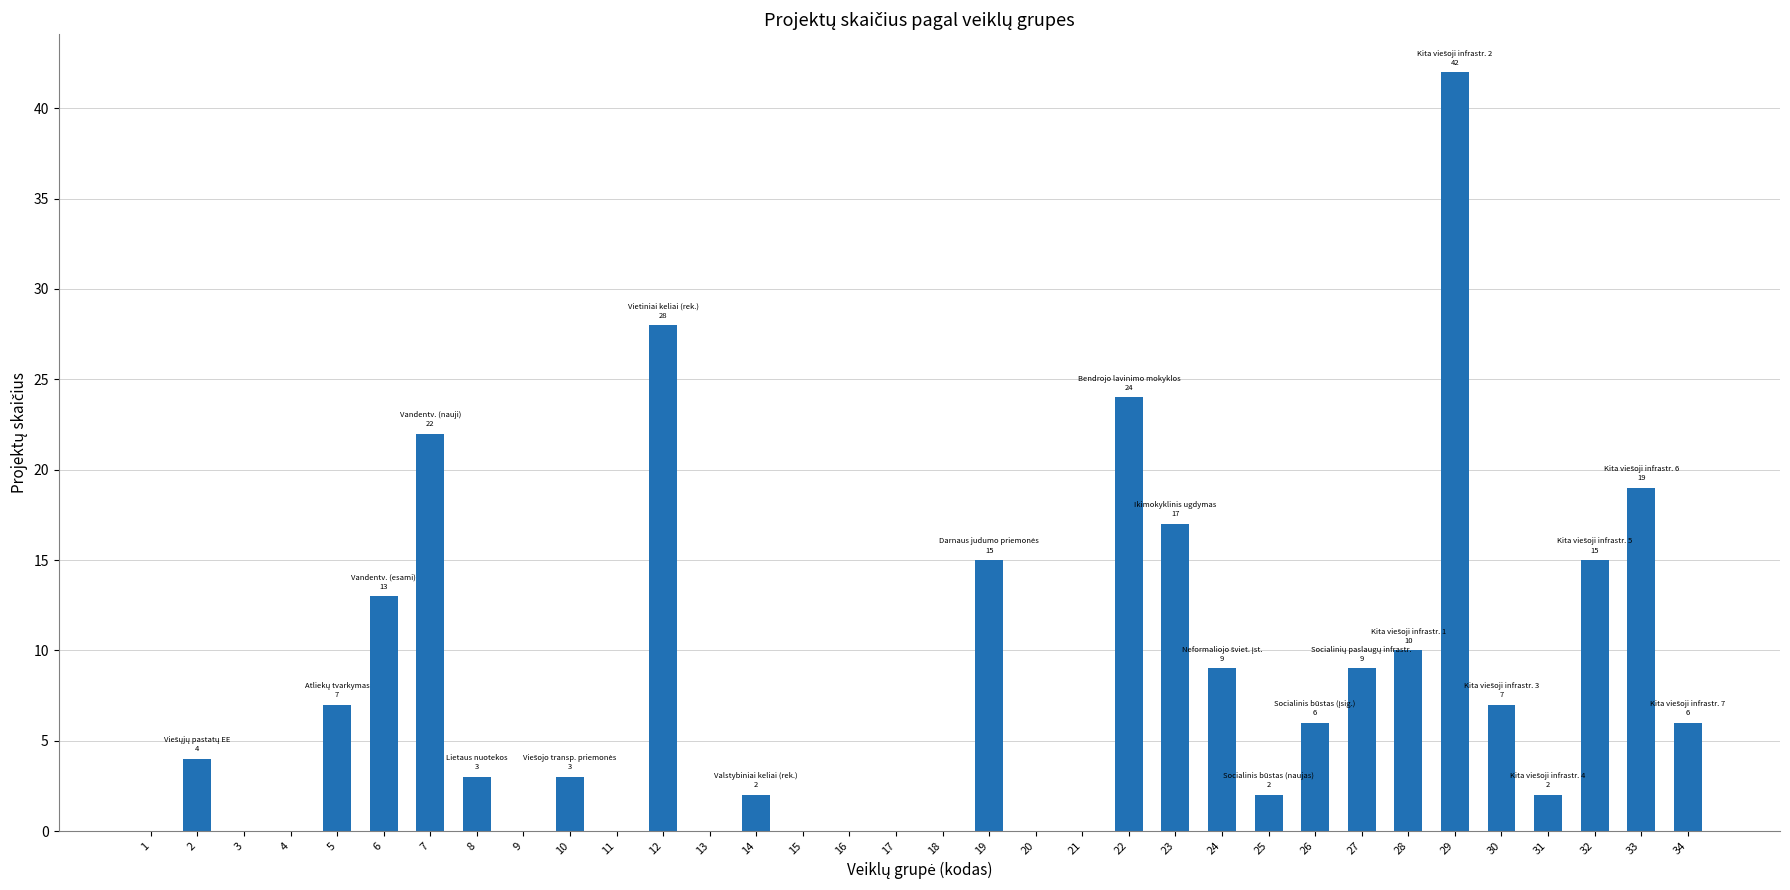

What is the average value?

8